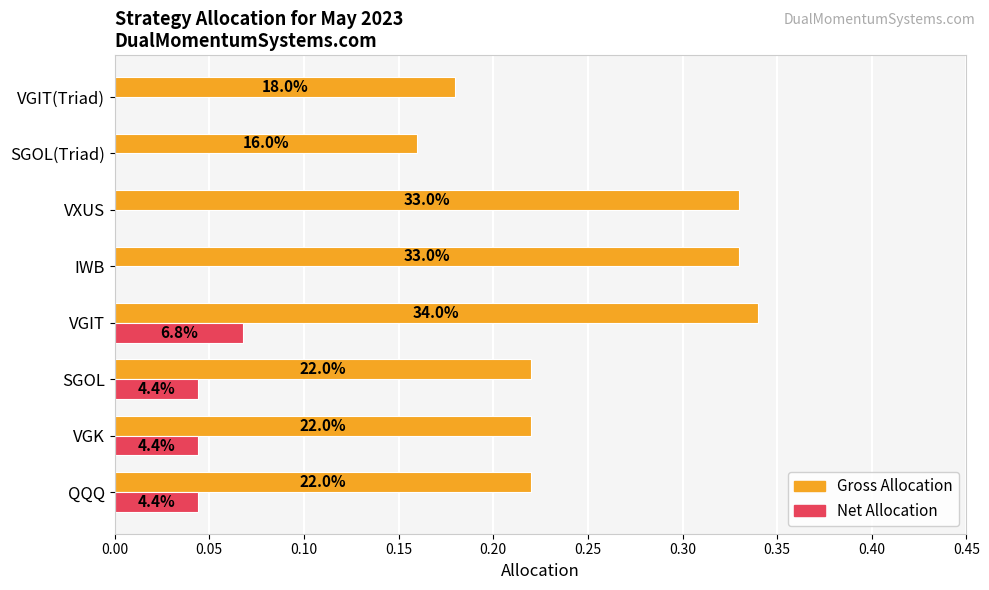

How many bars are there in each group?

2